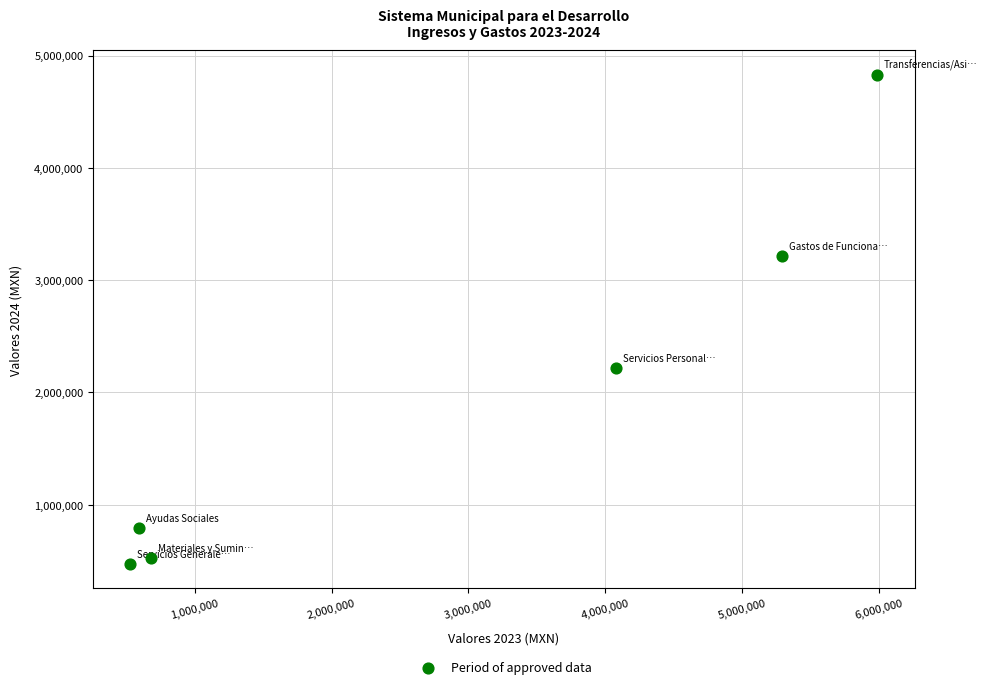

What is the average X value?

2859835.7